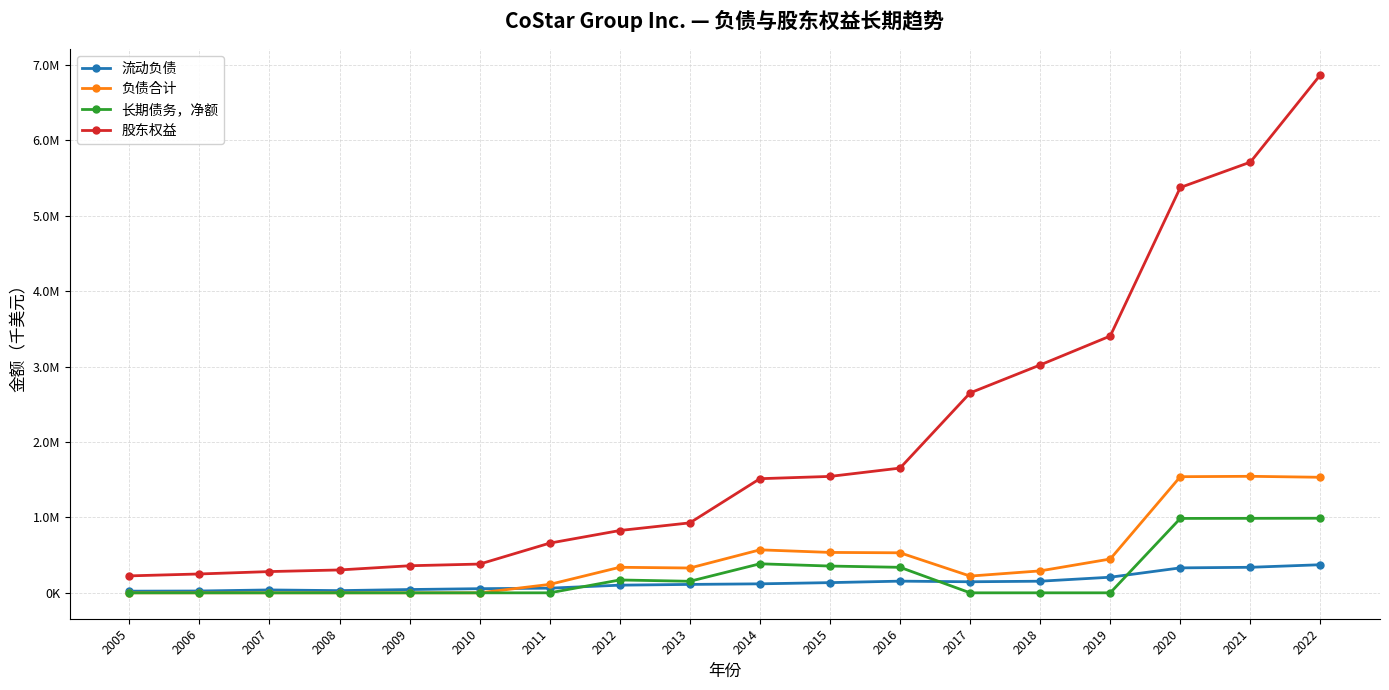

What is the sum of all 流动负债 values?

2446753